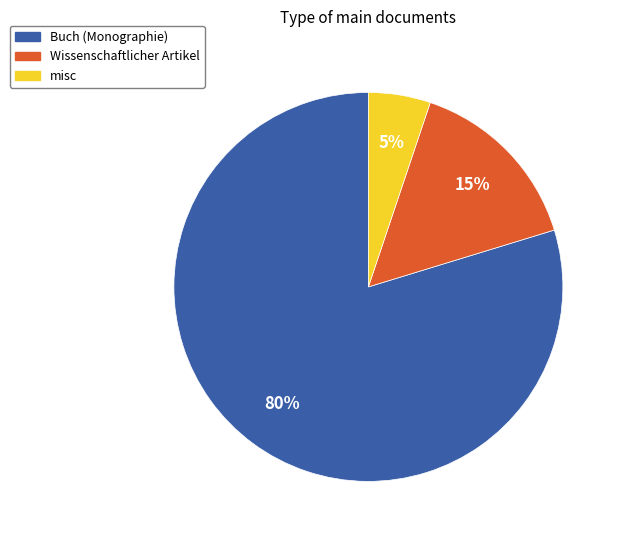

Is there a majority slice in this chart?

Yes